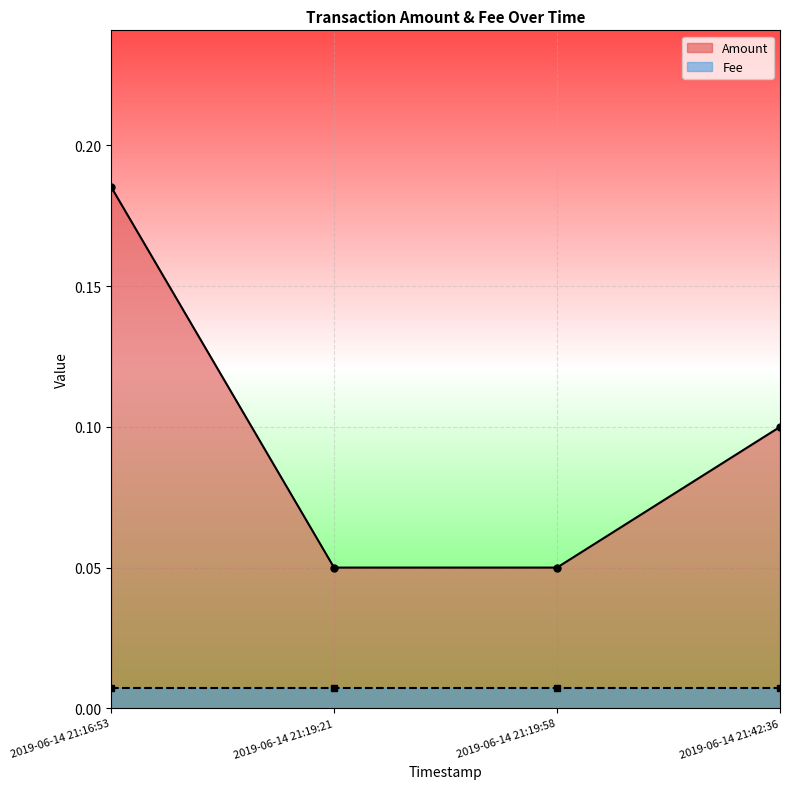

True or false: the data shows 0.0 at 2019-06-14 21:19:58.

False